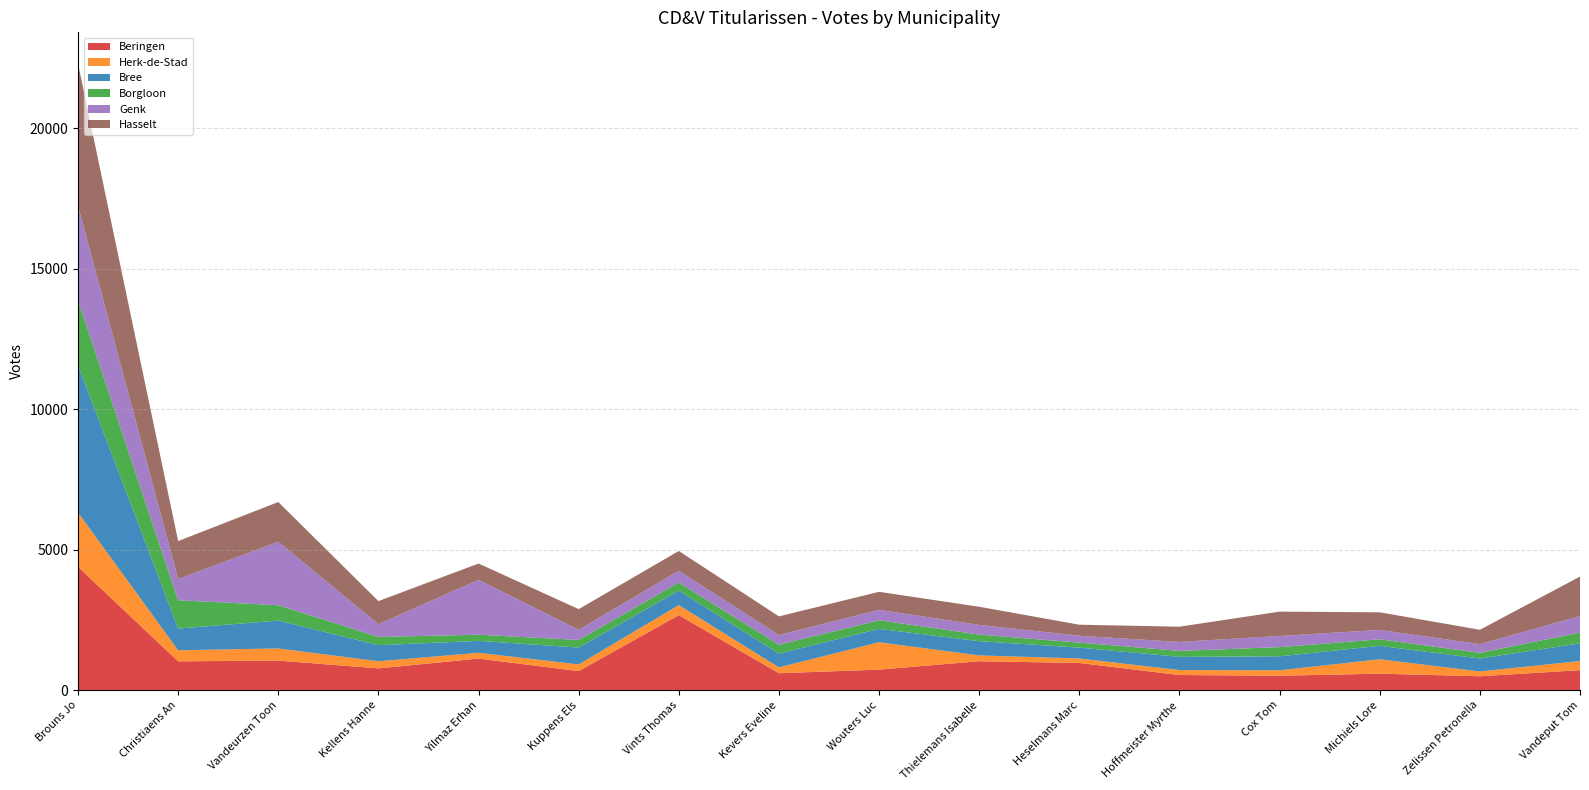

Reading left to right, extract all data points from this chart.

Beringen: 4387	1021	1048	770	1119	674	2667	598	727	1025	964	534	509	582	490	707
Herk-de-Stad: 1933	394	432	254	206	238	355	209	974	207	159	177	194	513	171	325
Bree: 5239	772	993	573	425	599	517	488	476	506	386	471	497	479	461	628
Borgloon: 2311	1009	546	293	220	271	288	318	306	236	179	211	327	231	203	385
Genk: 3370	757	2259	456	1953	362	419	344	372	344	245	318	399	334	309	591
Hasselt: 5060	1350	1415	820	580	736	704	665	641	646	392	544	865	628	511	1403